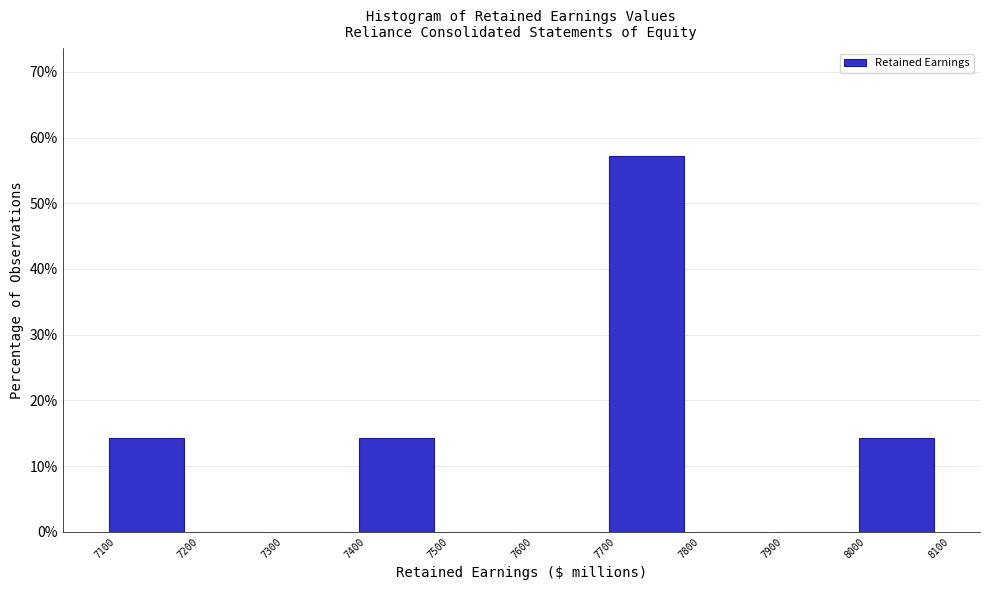

Reading left to right, transcribe this chart: for each bar, give the range it covers on the x-axis and its height. The values are not printed on the chart, so give them approximately, as read against the axis.

7100 to 7200: 14
7200 to 7300: 0
7300 to 7400: 0
7400 to 7500: 14
7500 to 7600: 0
7600 to 7700: 0
7700 to 7800: 57
7800 to 7900: 0
7900 to 8000: 0
8000 to 8100: 14